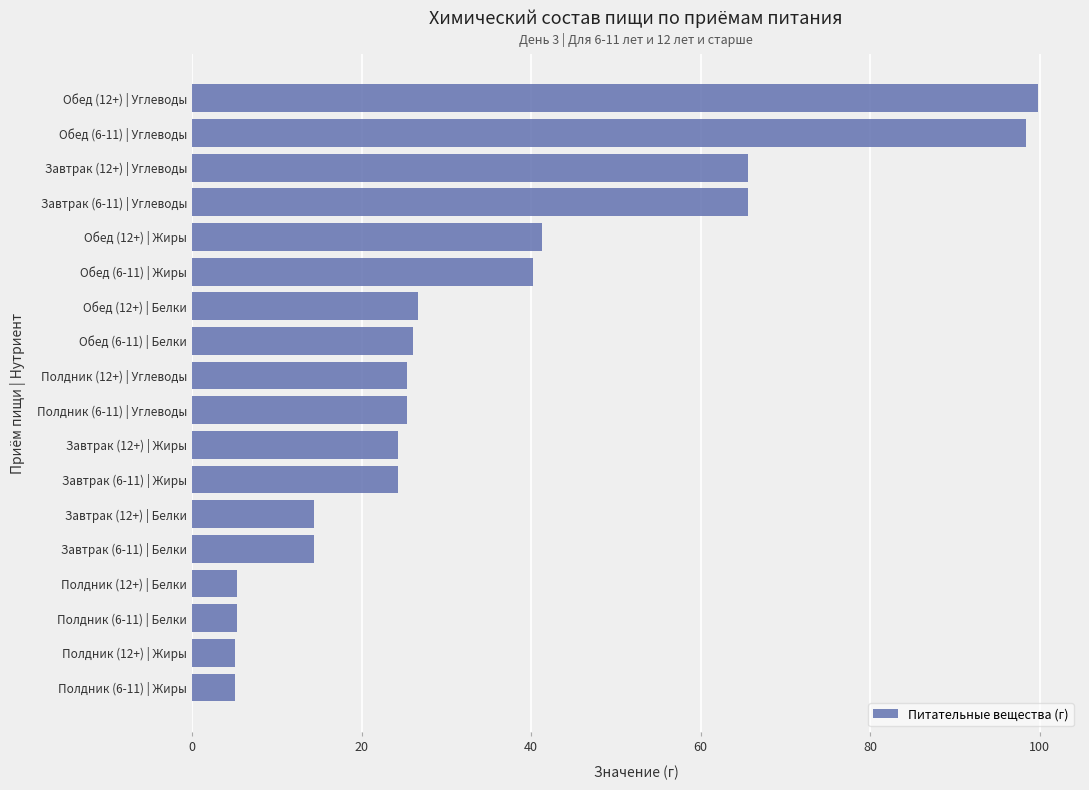

How many data points does each series have?

18